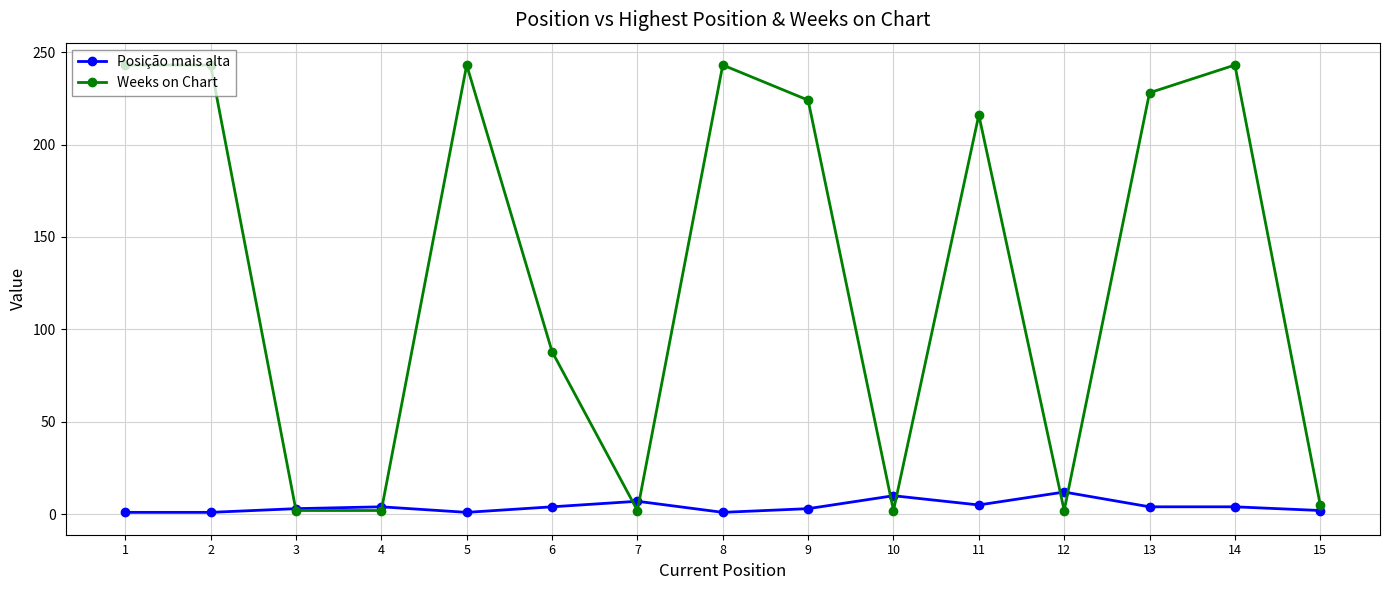

True or false: Posição mais alta has a value of 4 at 13.

True